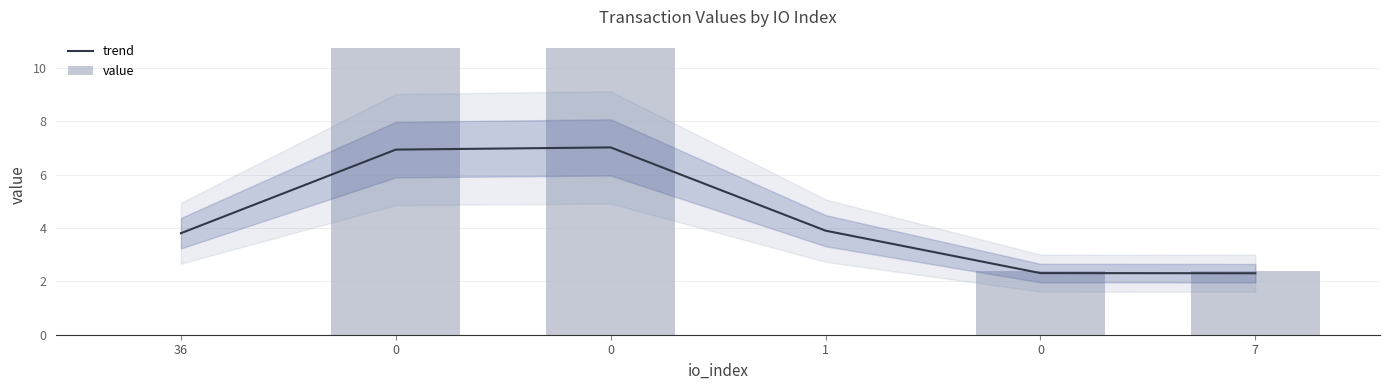

What is the sum of the value values at 0 and 36?

10.7